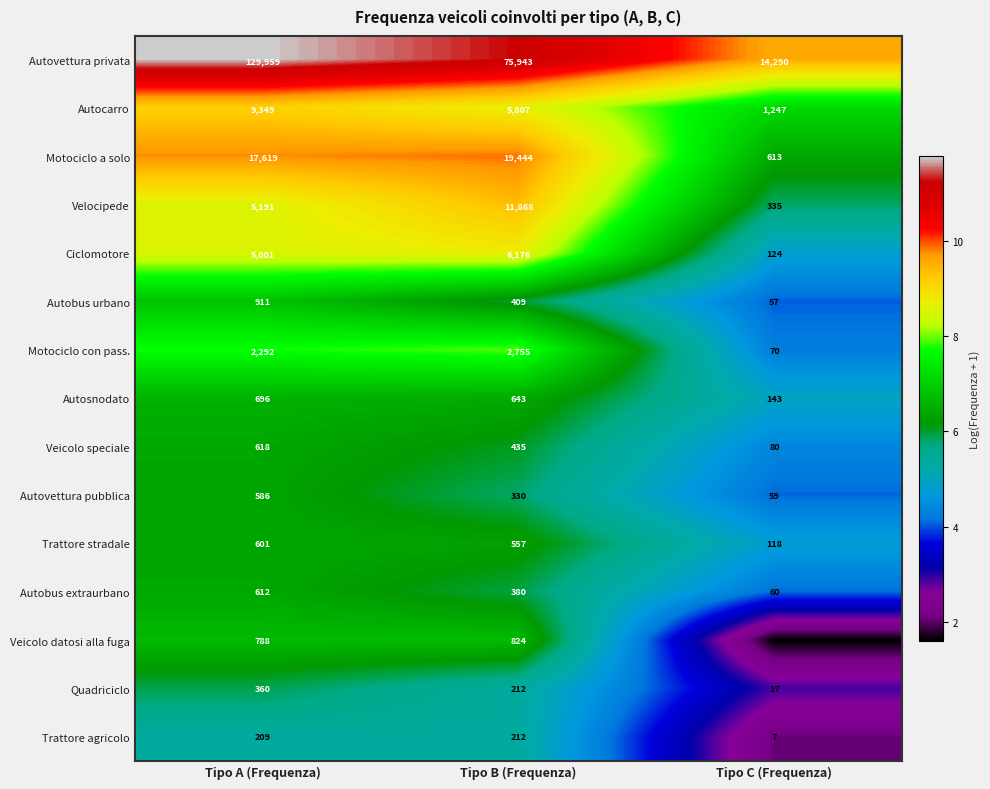

Which category has the lowest value across all series?

Tipo C (Frequenza)